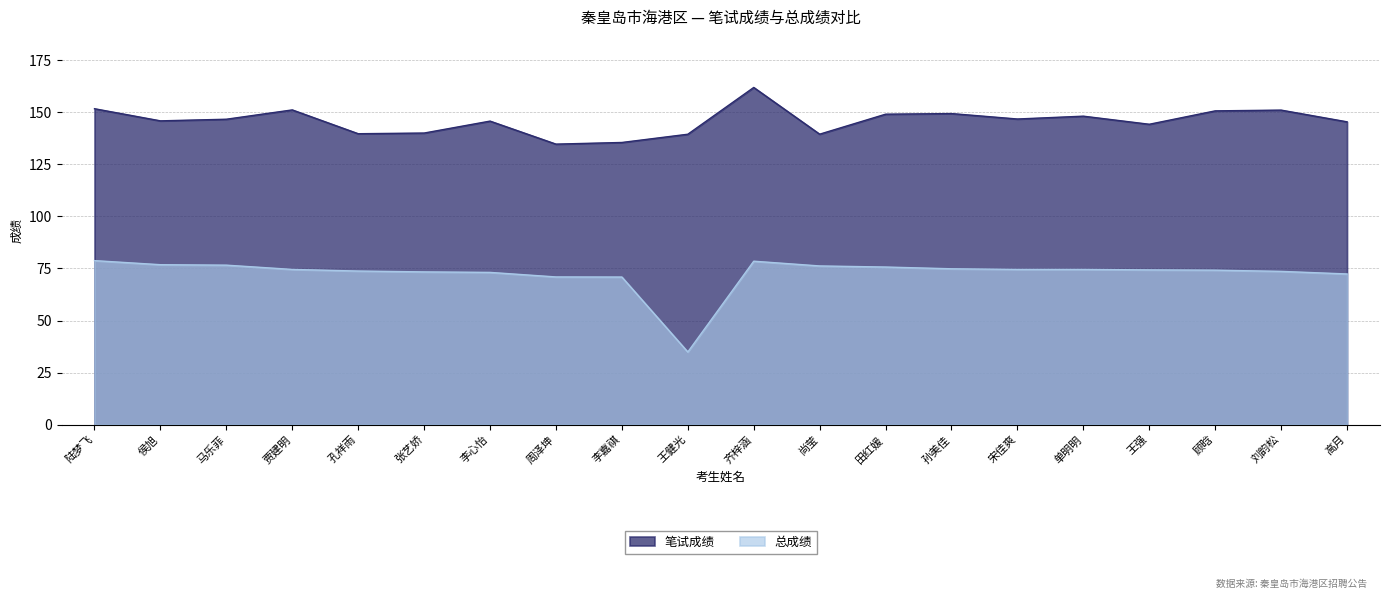

At how many categories does at least one series exceed 47?

20